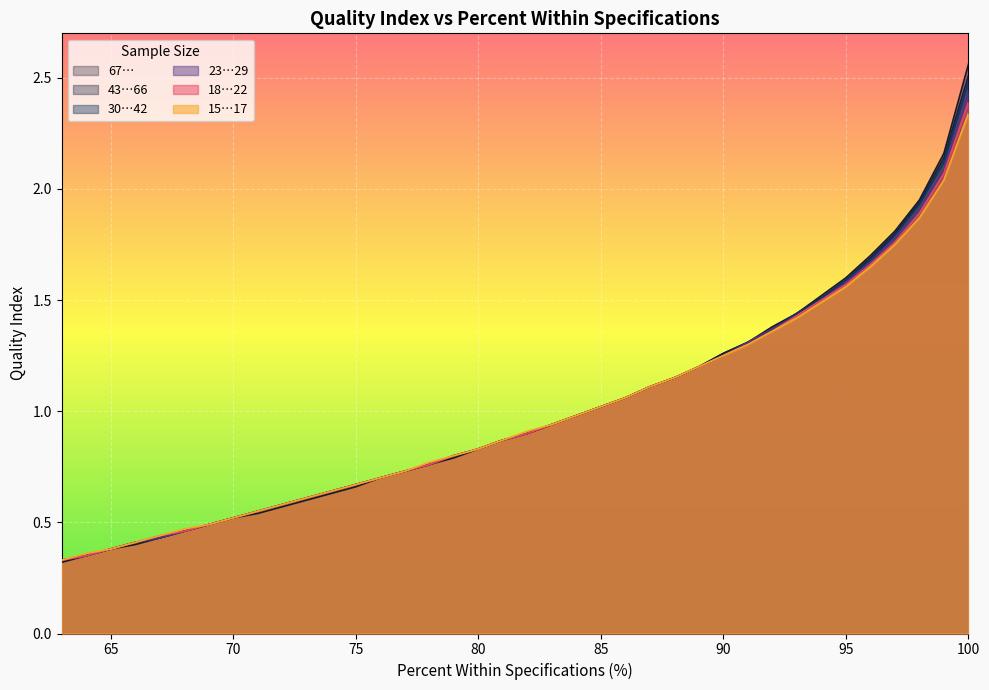

Which category has the highest value across all series?

100